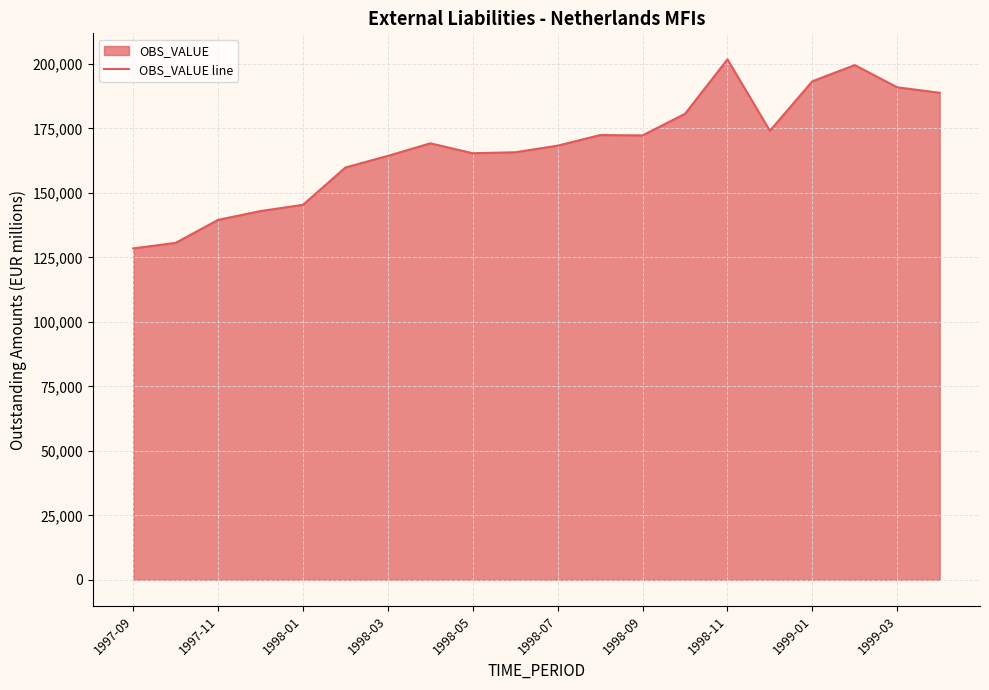

Is it true that the value at 1997-11 is 216415.7?

False